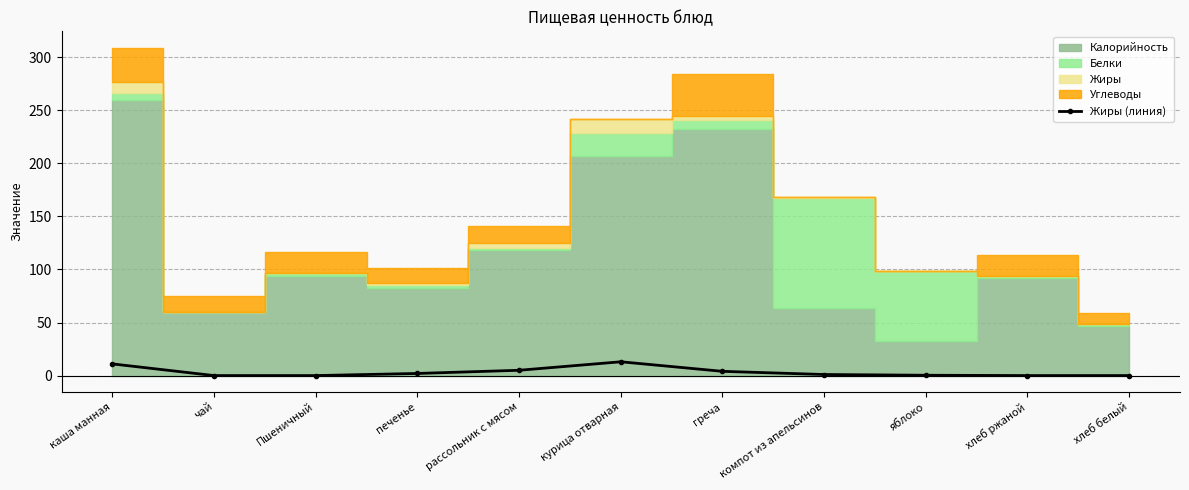

What is the value of the Жиры (линия) point at the 6th from the left?

13.0